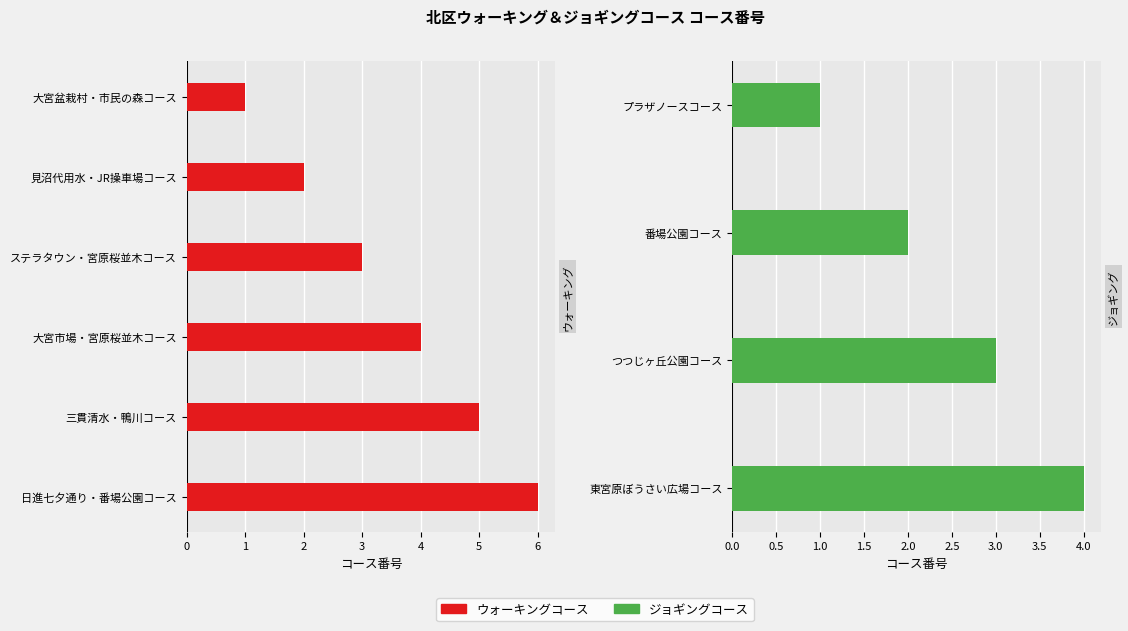

The value of ウォーキングコース at 1 is 2. True or false?

True